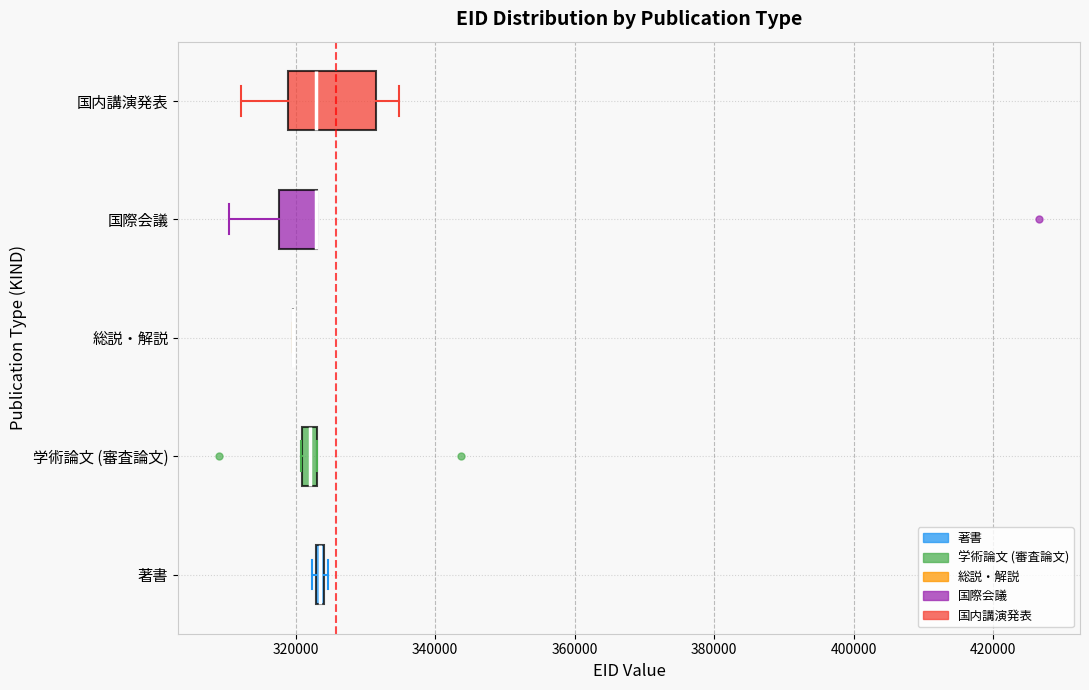

Where is the right edge of the box for 国際会議 on the x-axis? The values are not printed on the chart, so give them approximately, as read against the axis.

324000